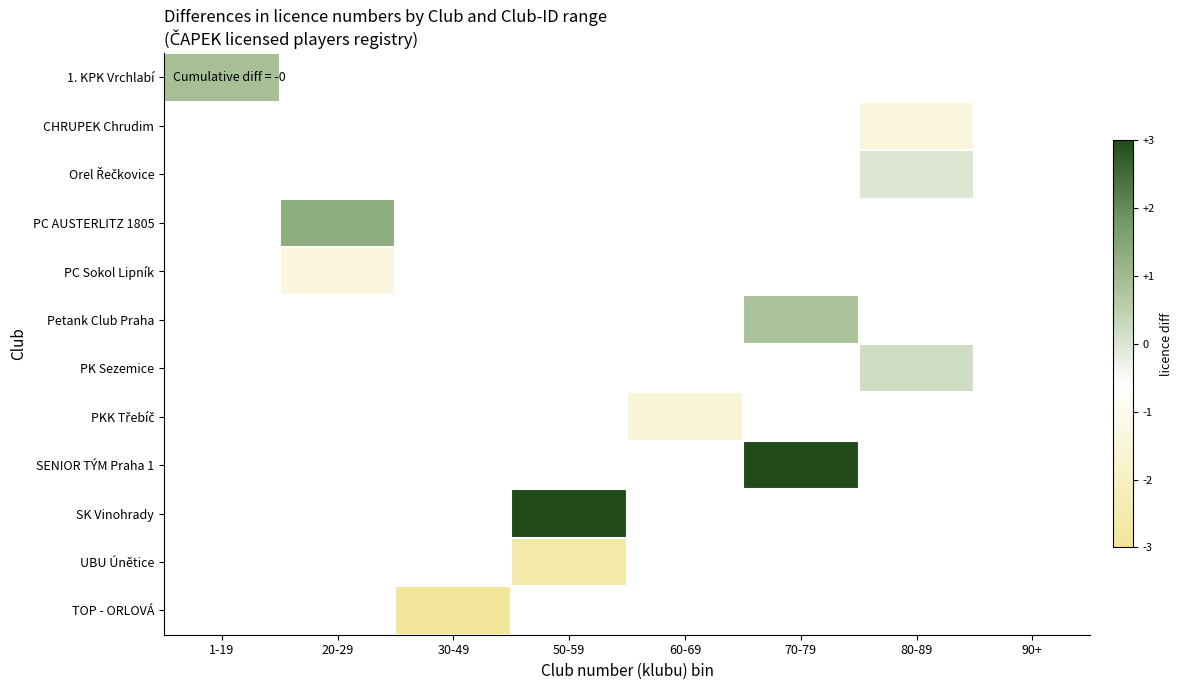

How many data points does each series have?

8